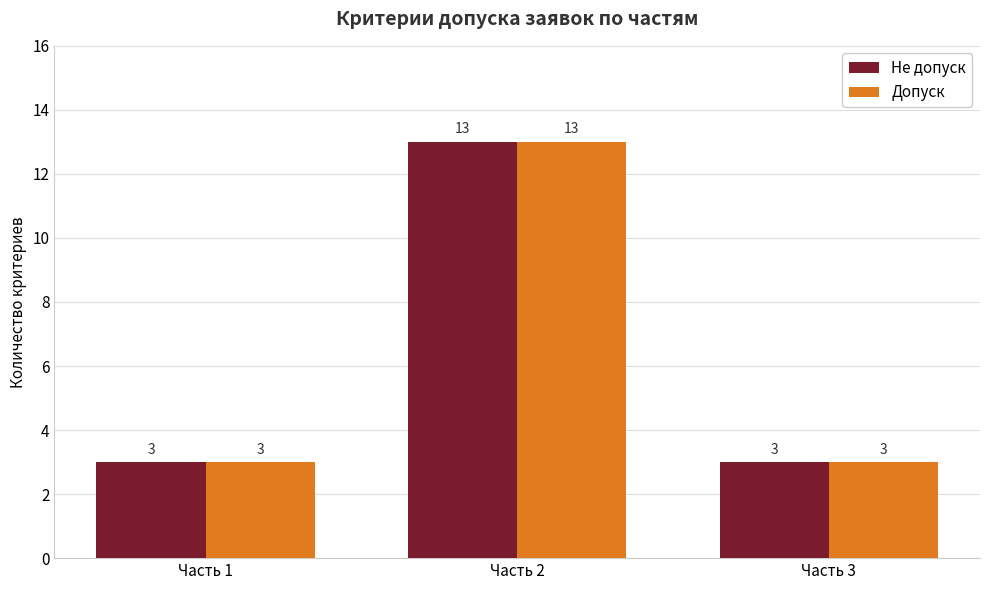

What is the difference between the maximum and minimum values in the Допуск series?

10